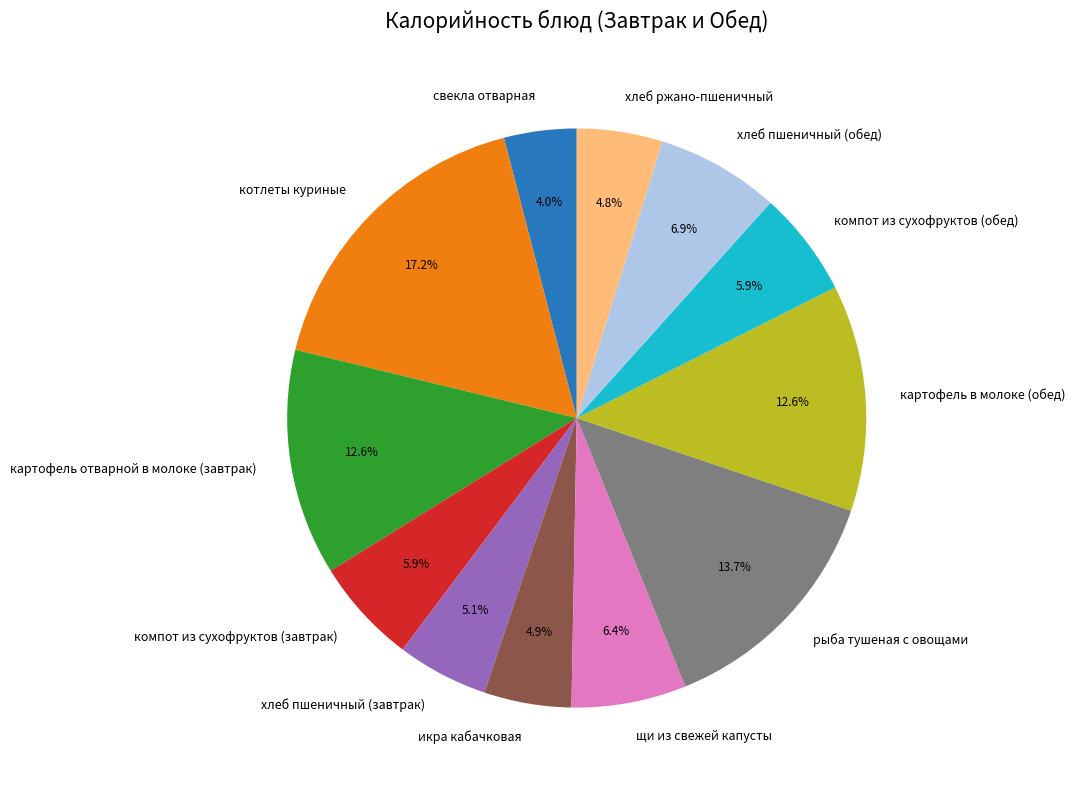

To the nearest percent, what is the difference between the хлеб ржано-пшеничный and свекла отварная slice percentages?

1%